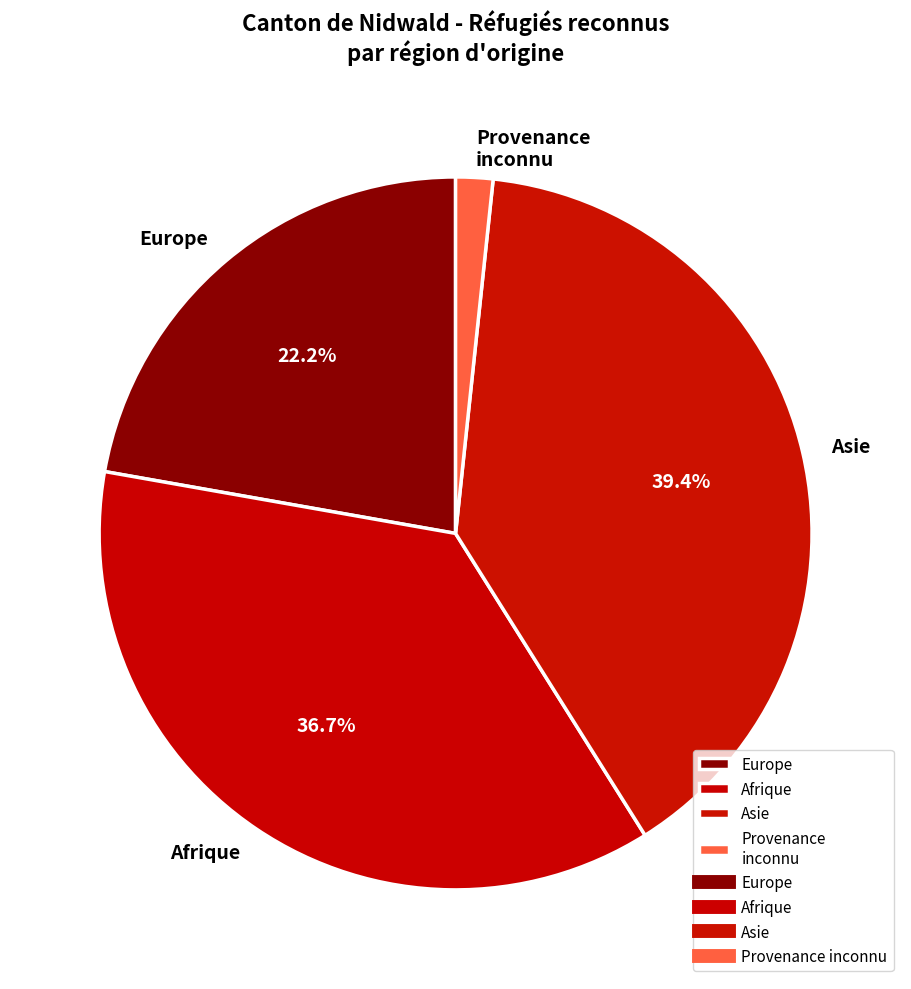

To the nearest percent, what percentage of the pie is Europe?

22%